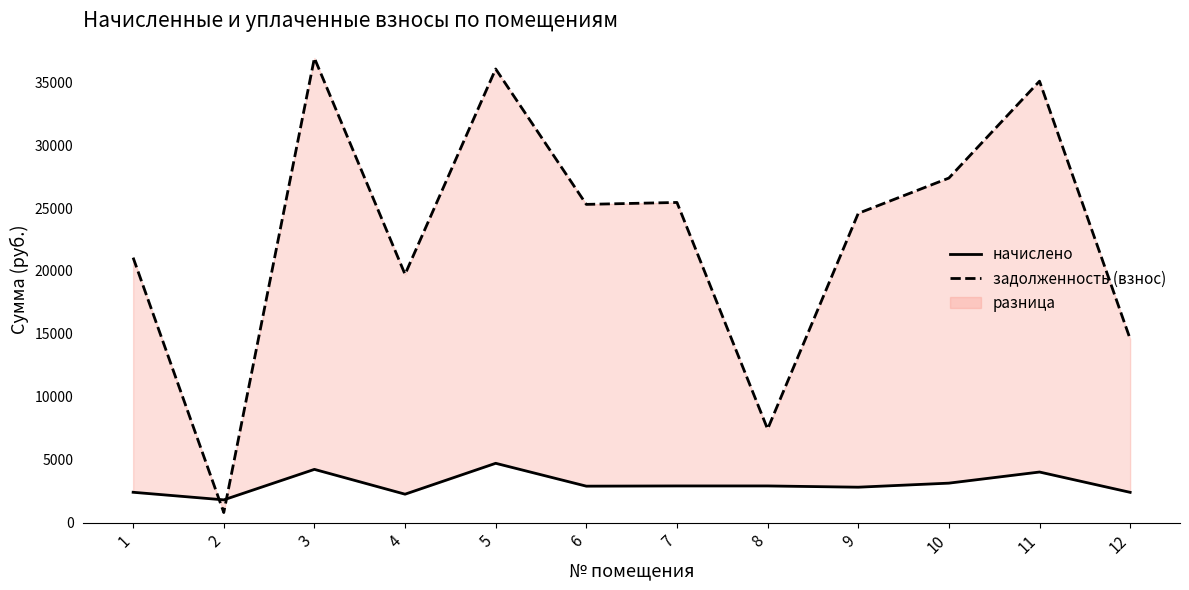

True or false: задолженность (взнос) has a value of 7436.9 at 8.

True